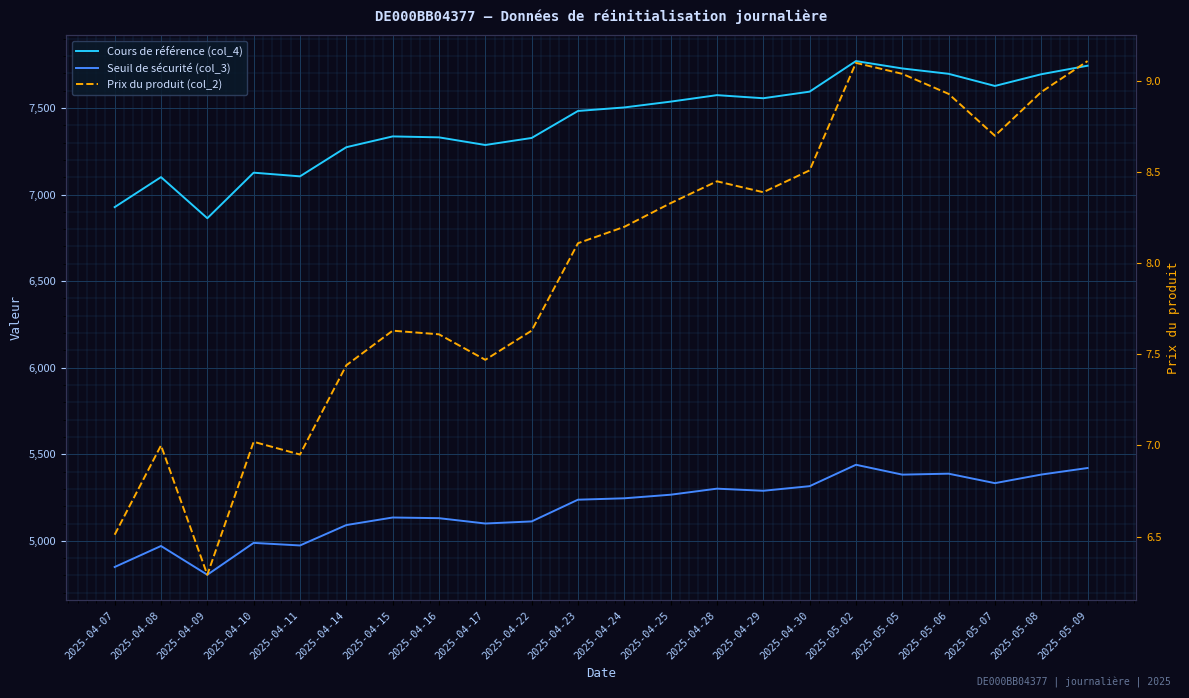

What are all the series names shown in the legend?

Cours de référence (col_4), Seuil de sécurité (col_3), Prix du produit (col_2)